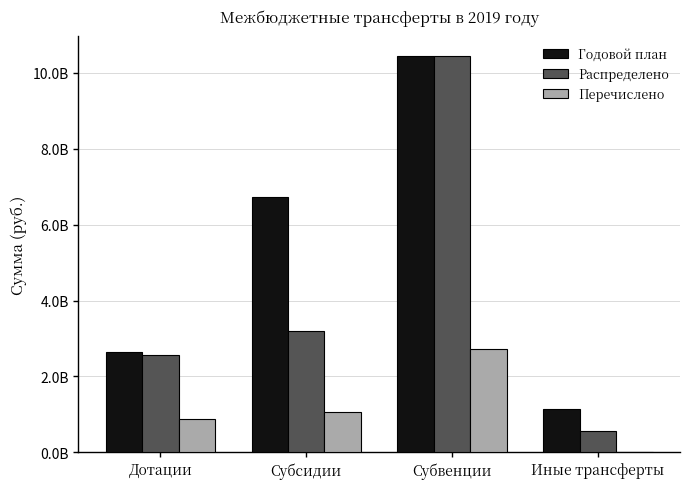

True or false: Годовой план has a value of 1152442491 at Иные трансферты.

True